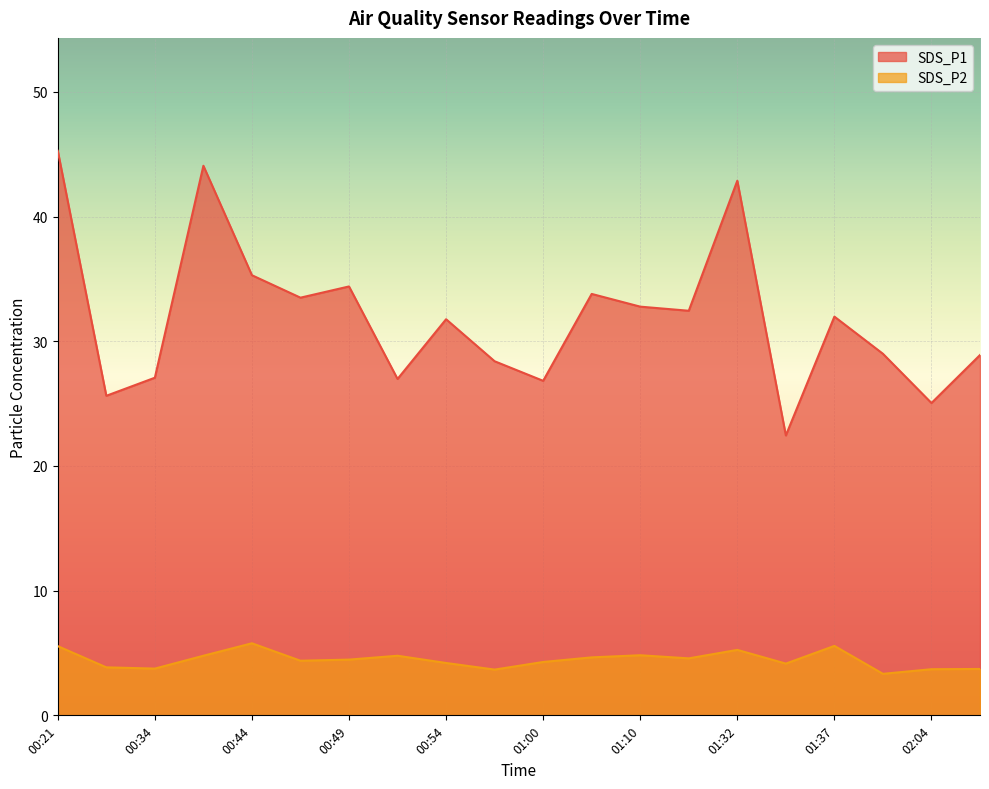

What is the difference between the second highest and second lowest values in the SDS_P2 series?

1.9